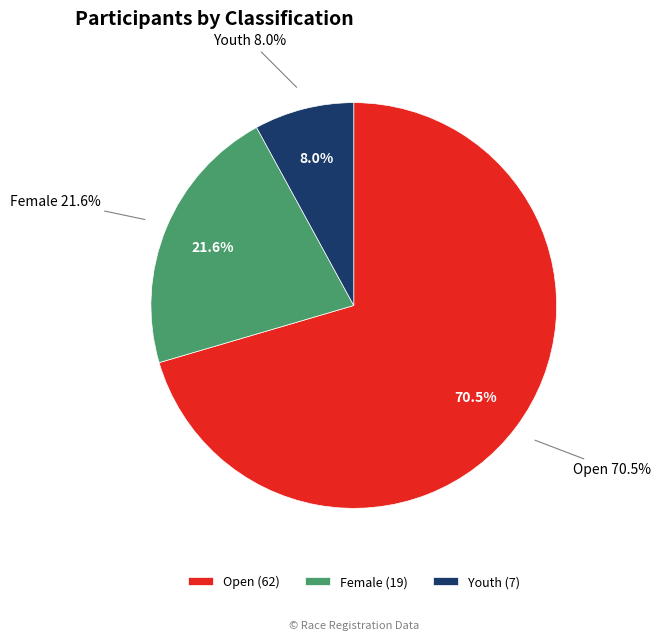

To the nearest percent, what is the difference between the Youth and Female slice percentages?

14%